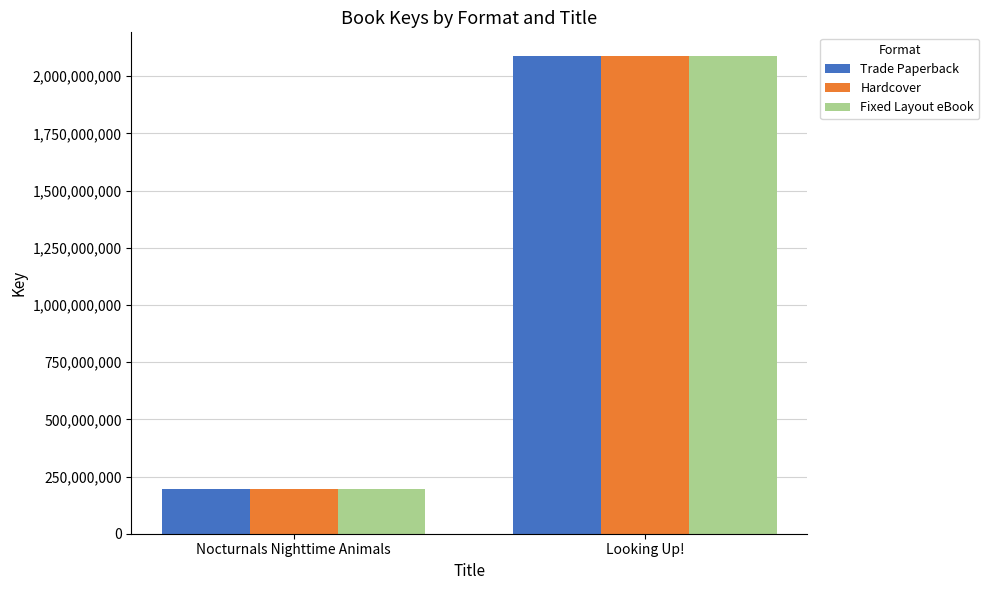

Reading left to right, list all the values displayed in this chart.

Trade Paperback: Nocturnals Nighttime Animals=194159479	Looking Up!=2087539873
Hardcover: Nocturnals Nighttime Animals=194159479	Looking Up!=2087539873
Fixed Layout eBook: Nocturnals Nighttime Animals=194159479	Looking Up!=2087539873